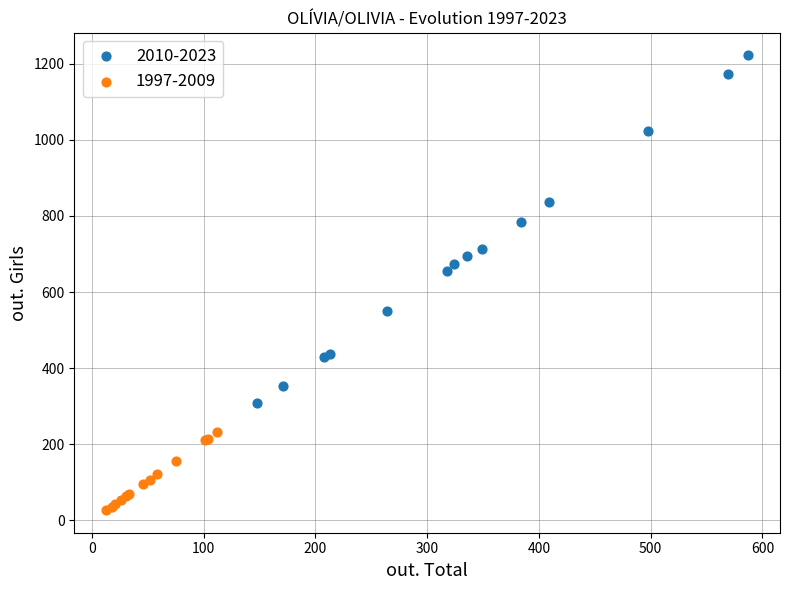

Which series has the widest spread of Y values?

2010-2023